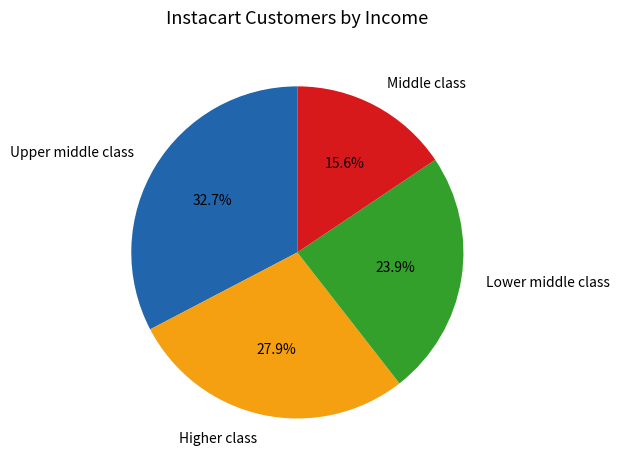

Is there any slice that represents more than half of the pie?

No